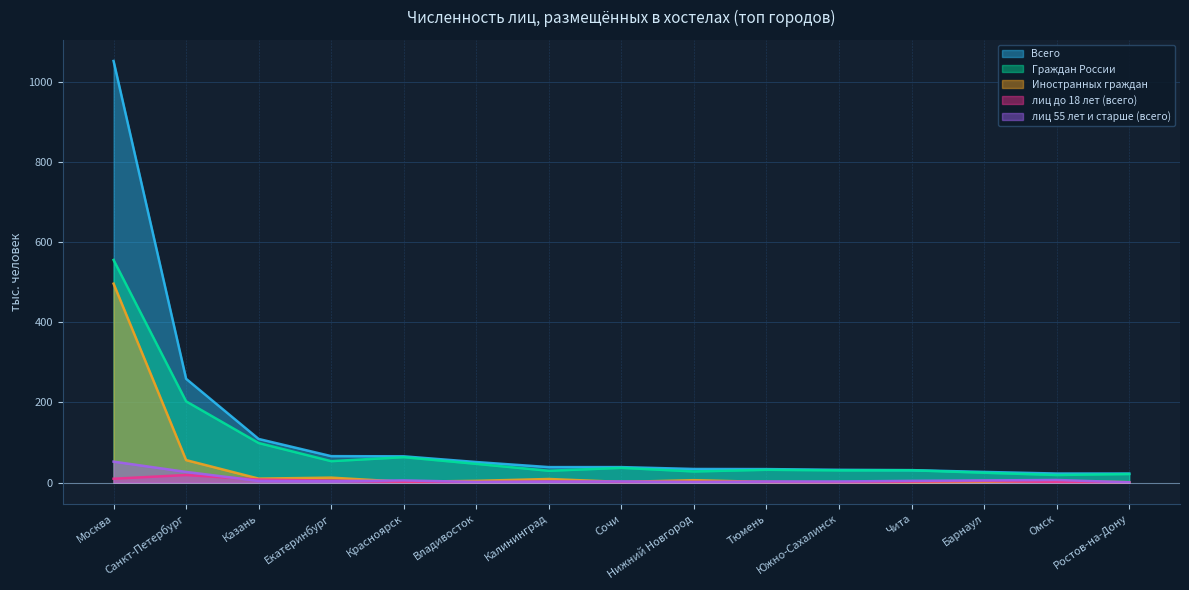

Does the chart display data point markers on the line(s)?

No